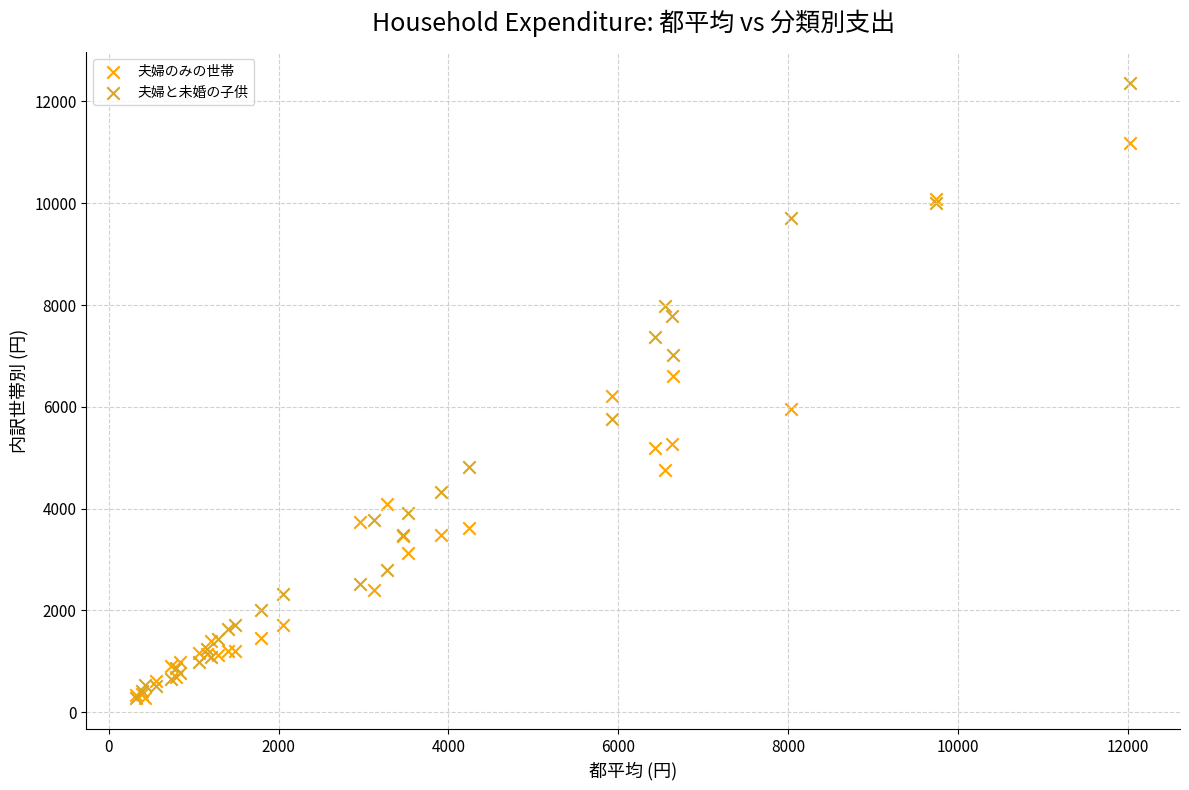

Which series has the widest spread of Y values?

夫婦と未婚の子供